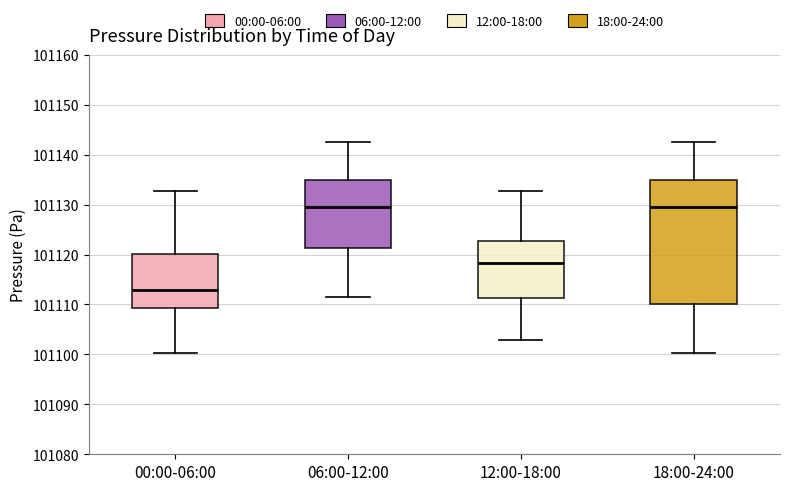

Reading left to right, read every box against the y-axis: the position of its median line, the range the box covers, and the ends of its whiskers. The values are not printed on the chart, so give them approximately, as read against the axis.

00:00-06:00: median 101113, box 101109 to 101120, whiskers 101100 to 101133
06:00-12:00: median 101129, box 101121 to 101135, whiskers 101112 to 101143
12:00-18:00: median 101118, box 101111 to 101123, whiskers 101103 to 101133
18:00-24:00: median 101129, box 101110 to 101135, whiskers 101100 to 101143